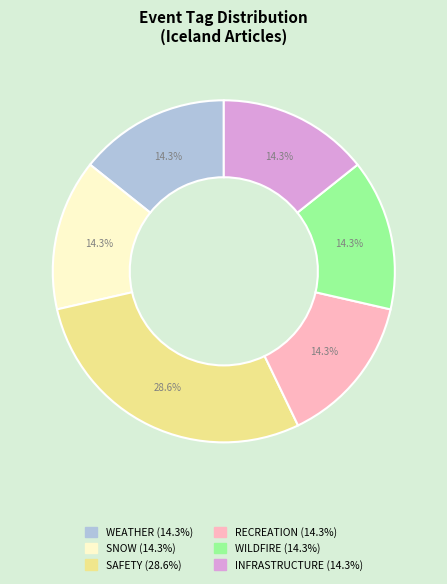

Does SNOW account for over 50% of the chart?

No